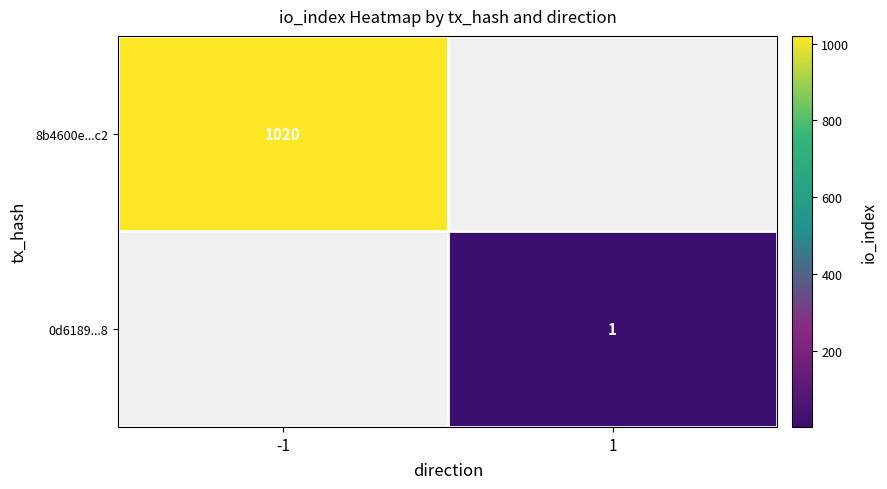

The 0d6189...8 series shows 1 at 1. True or false?

True